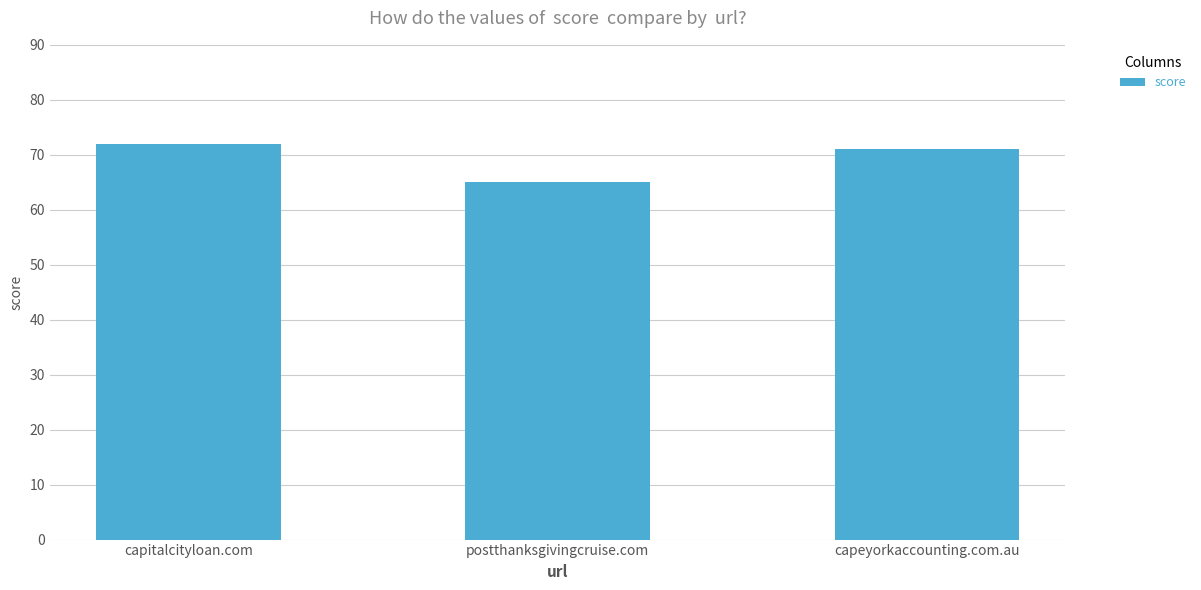

True or false: the data shows 35 at capeyorkaccounting.com.au.

False